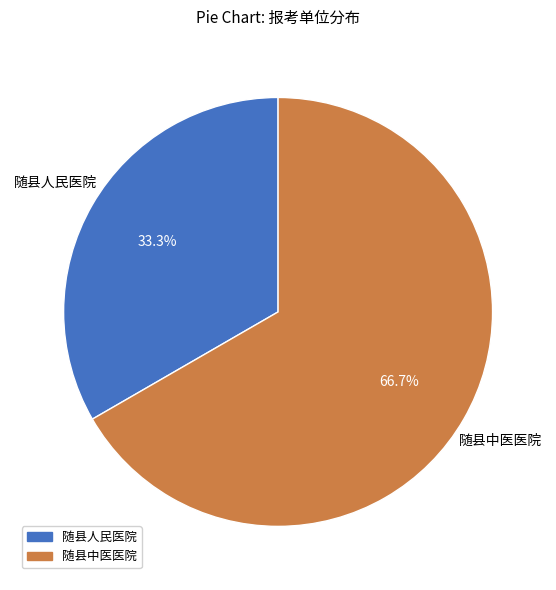

What is the largest slice in the pie chart?

随县中医医院